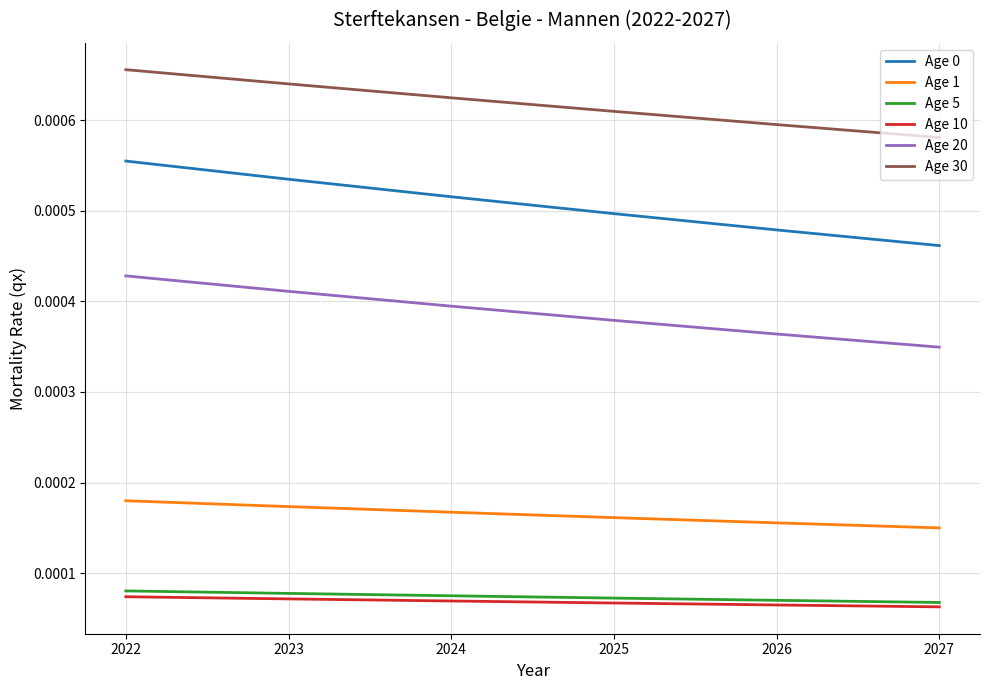

At which label does Age 30 reach its peak?

2022